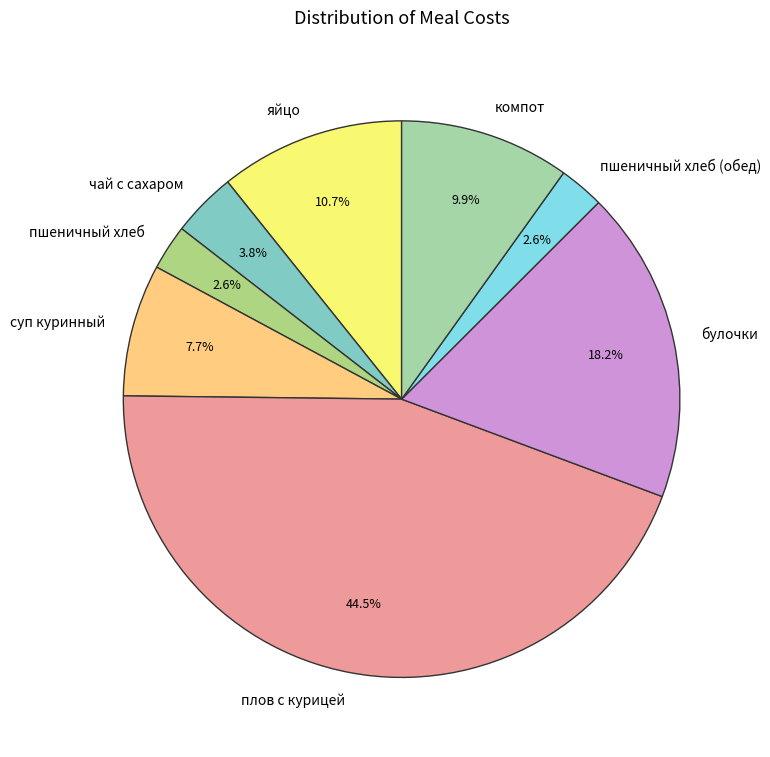

How many segments does this pie chart have?

8